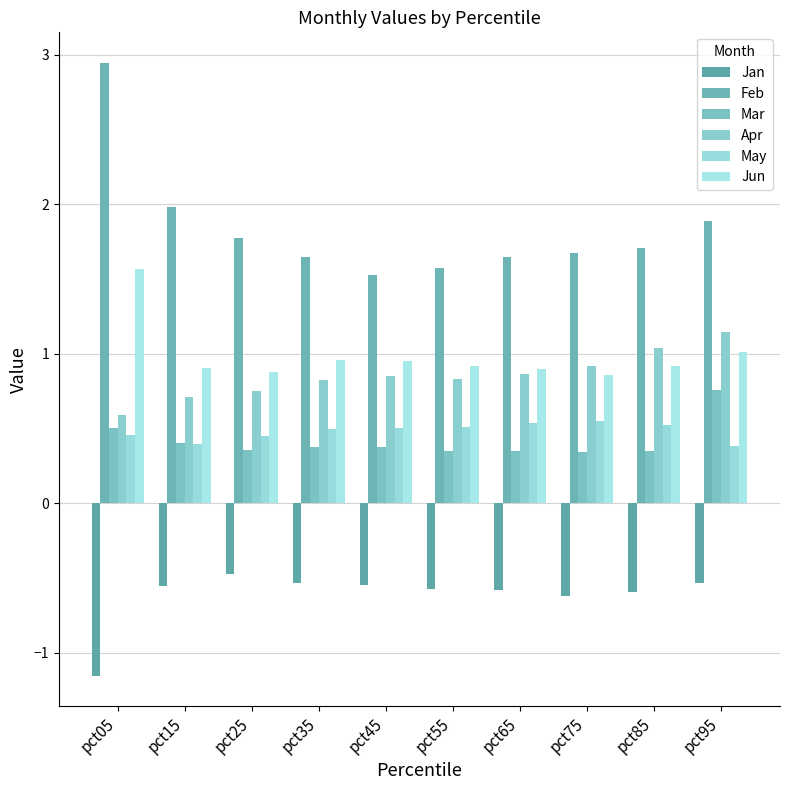

The Jan series shows -0.4 at pct45. True or false?

False